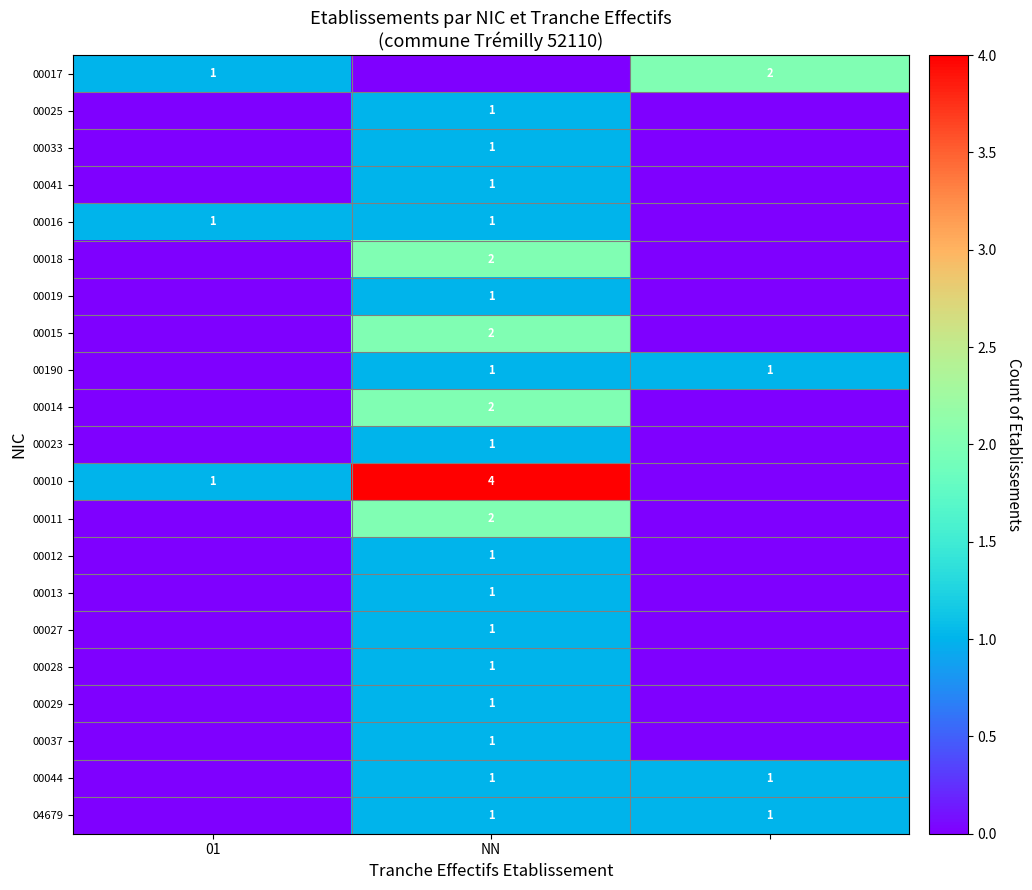

True or false: 00033 has a value of 2 at NN.

False